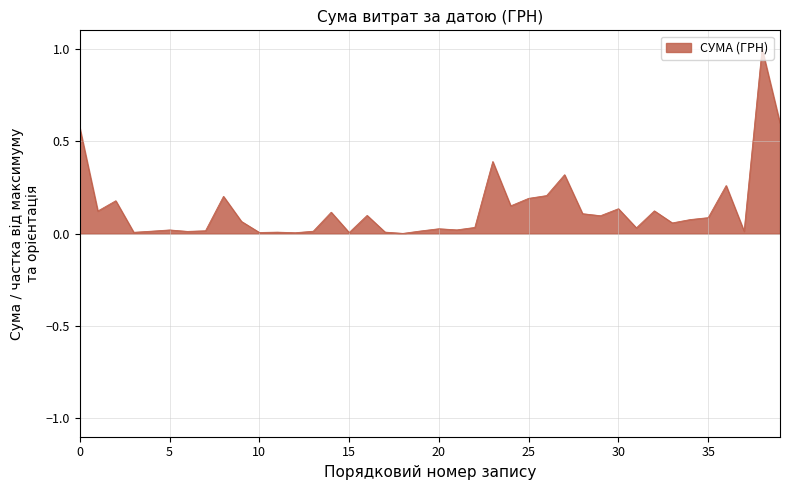

What is the greatest value displayed?

1.0